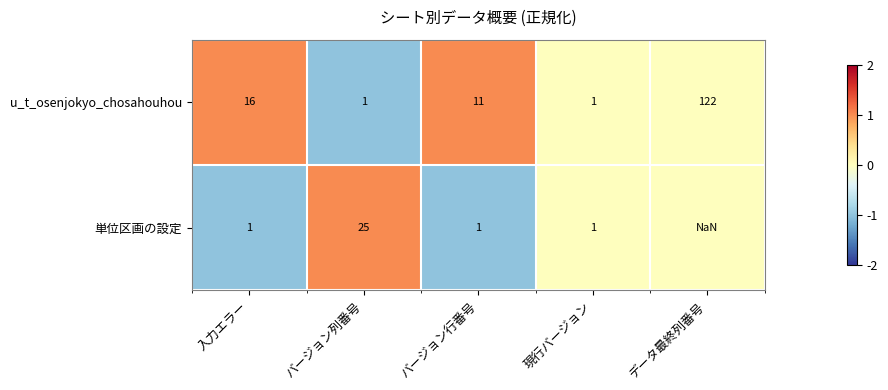

What is the difference between the highest and lowest values at バージョン行番号?

10.0